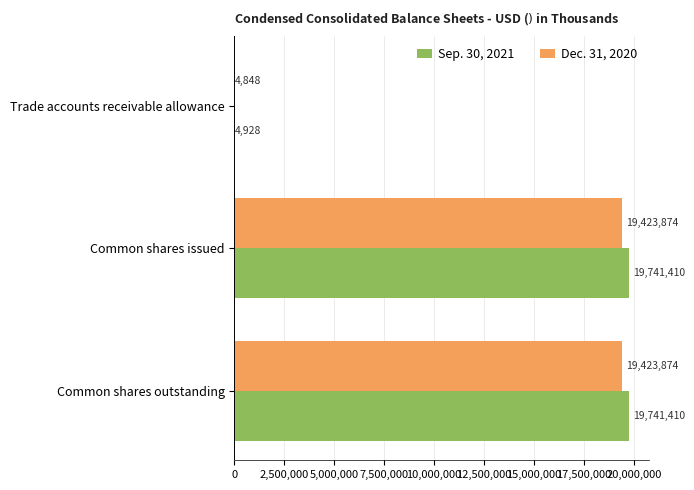

What is the sum of all Sep. 30, 2021 values?

39487748